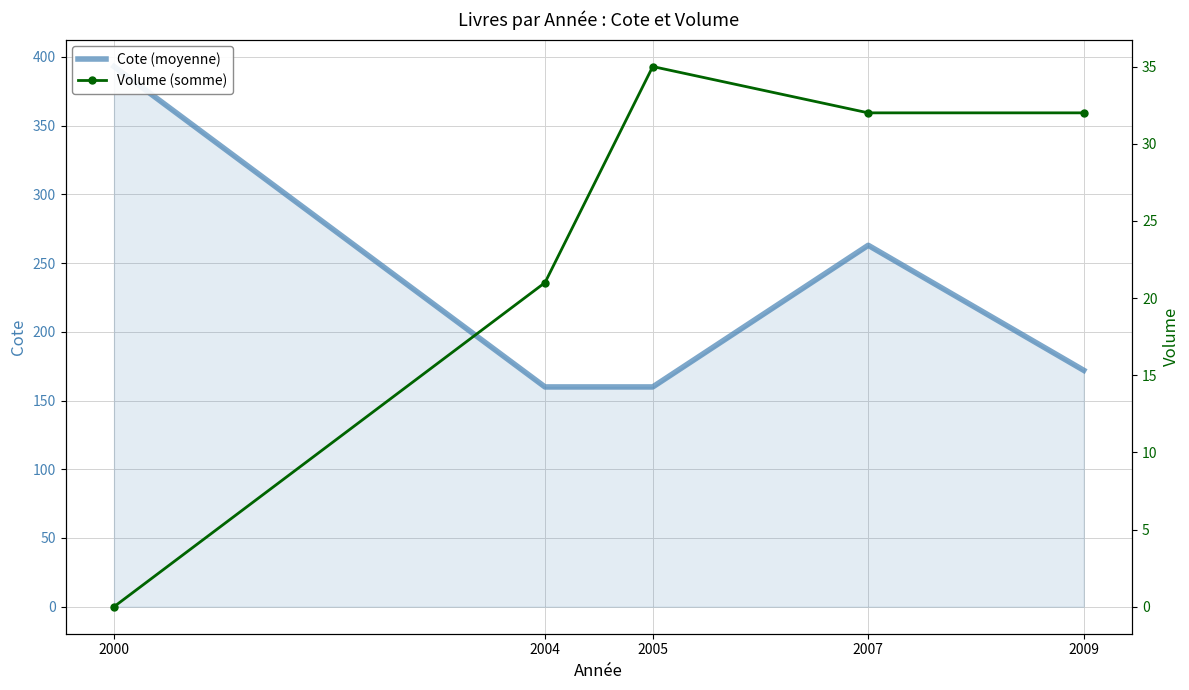

Between 2000 and 2005, which series saw the biggest shift?

Cote (moyenne)